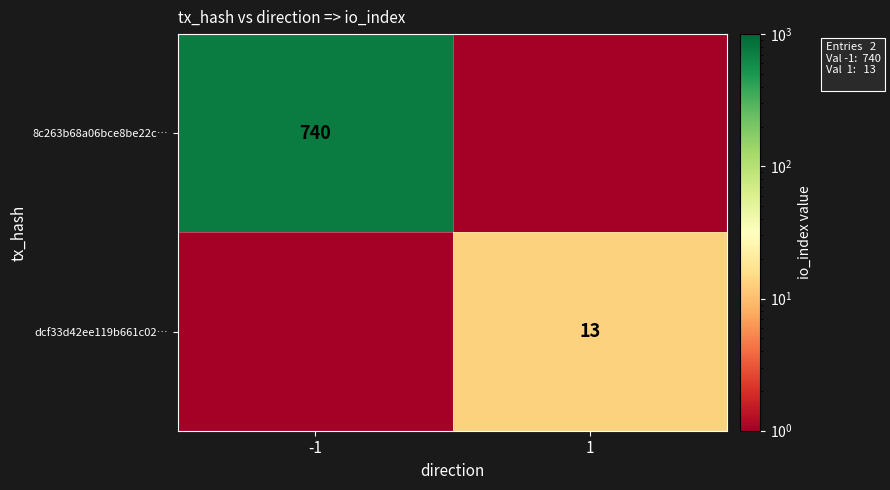

The dcf33d42ee119b661c02… series shows 13.0 at 1. True or false?

True